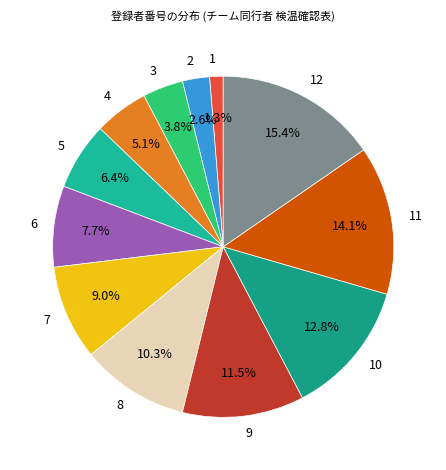

Count the number of slices in the pie.

12